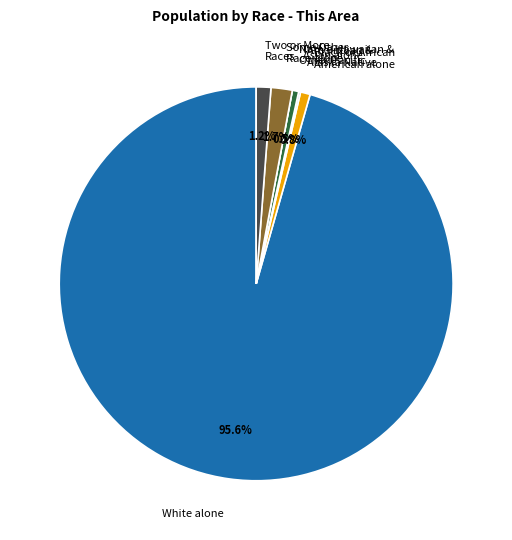

To the nearest percent, what is the combined percentage of Two or More Races and Some Other Race alone?

3%